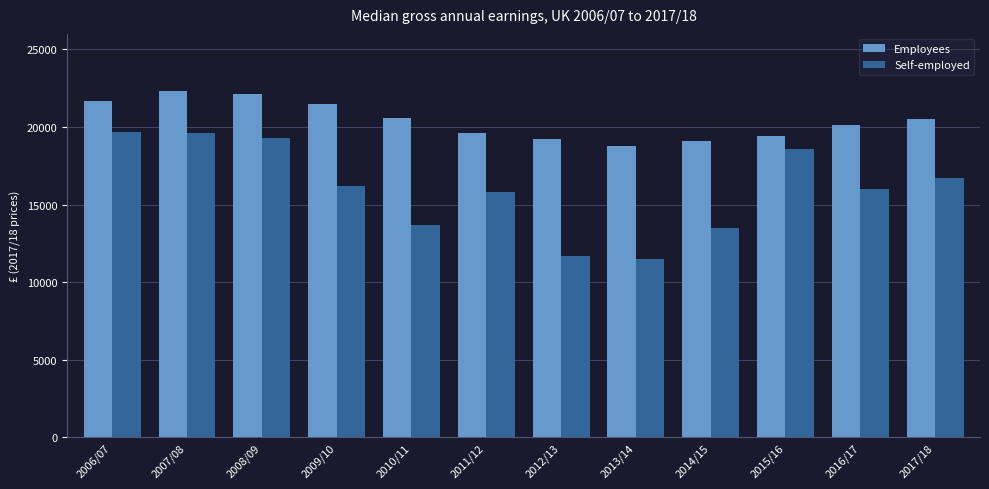

What value does the Employees series have at 2007/08, to the nearest 100?

22300